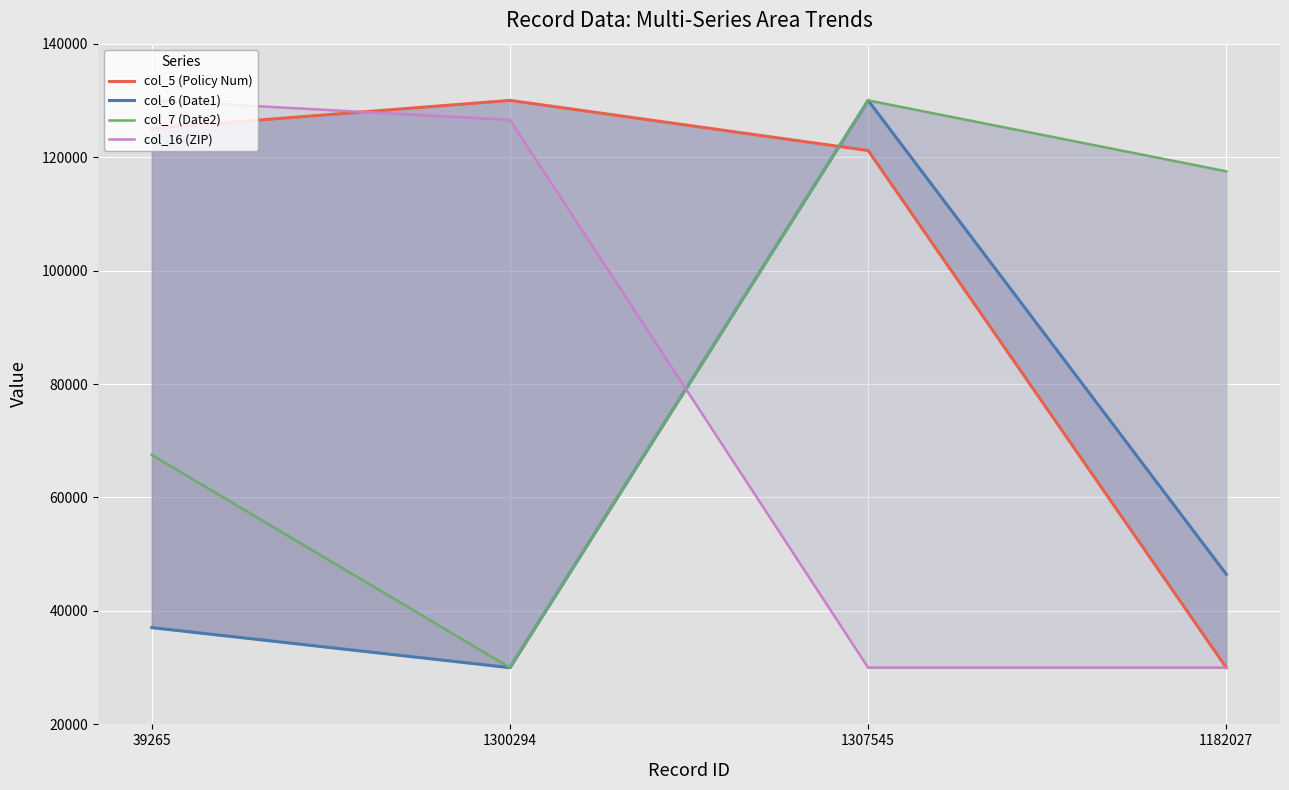

How many interior local peaks does the col_6 (Date1) series have?

1